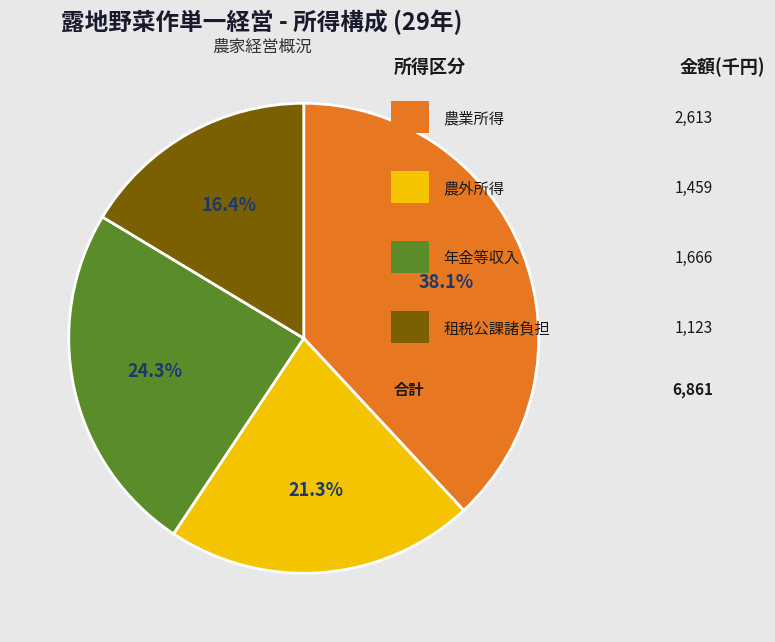

Is there a majority slice in this chart?

No